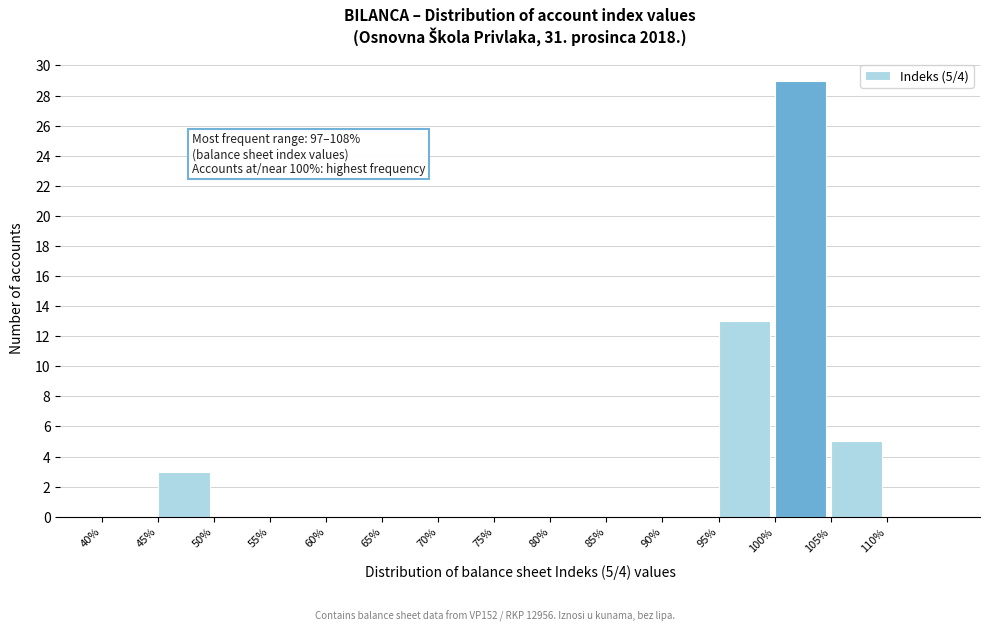

Over which range of the x-axis is the bar tallest?

100 to 105